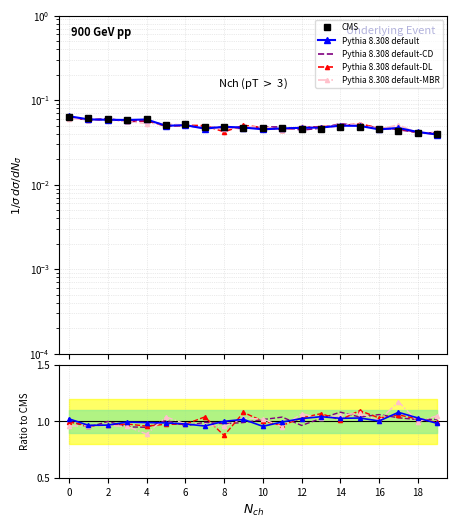

At how many categories does at least one series exceed 0?

20